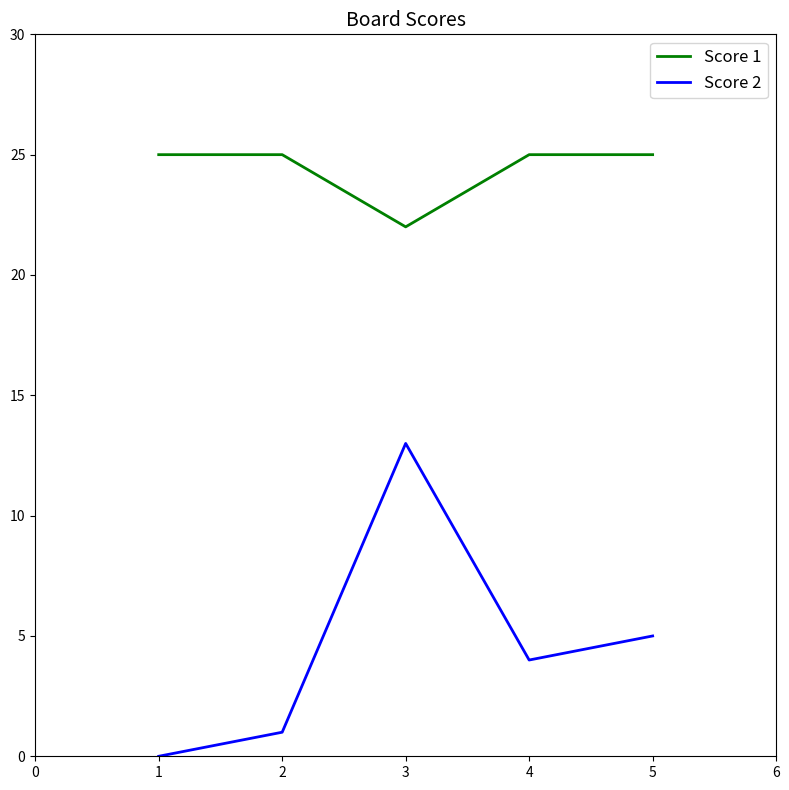

Reading left to right, list all the values displayed in this chart.

Score 1: 25	25	22	25	25
Score 2: 0	1	13	4	5